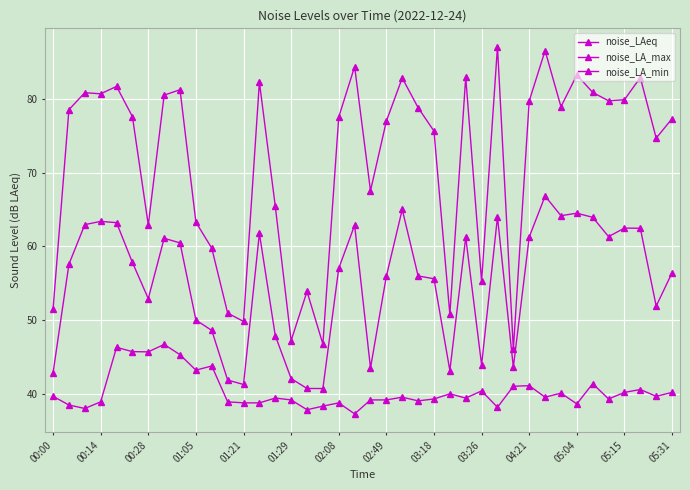

How many lines are shown in the chart?

3